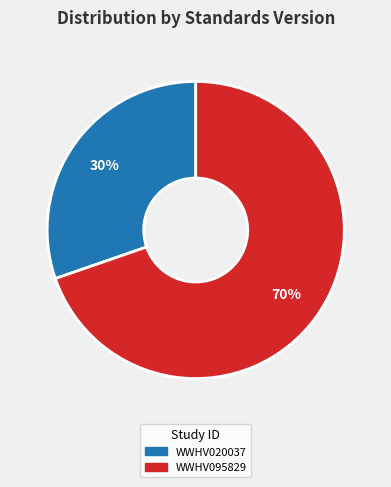

Is it true that WWHV020037 is 23% of the pie?

False